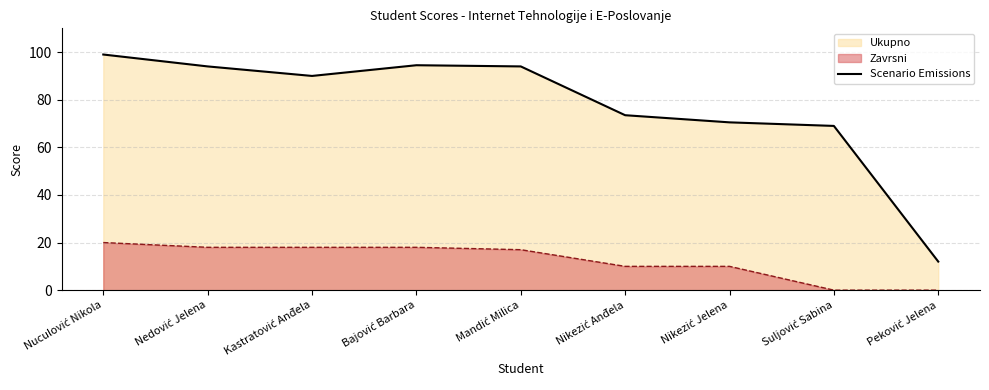

How many points are higher than both their immediate neighbors (excluding endpoints)?

1